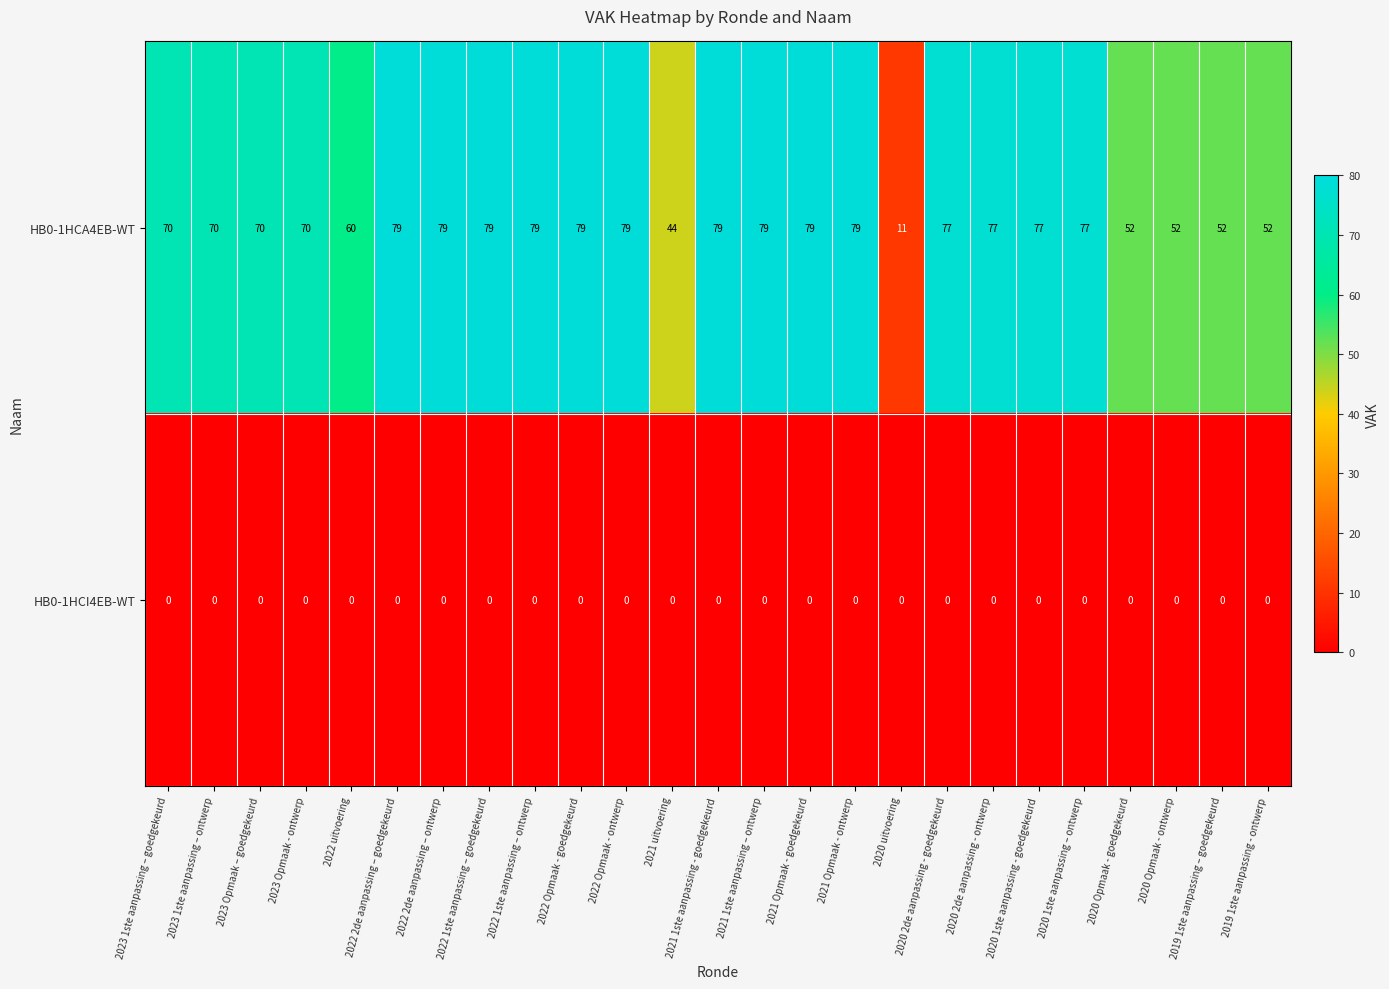

What is the sum of all HB0-1HCA4EB-WT values?

1701